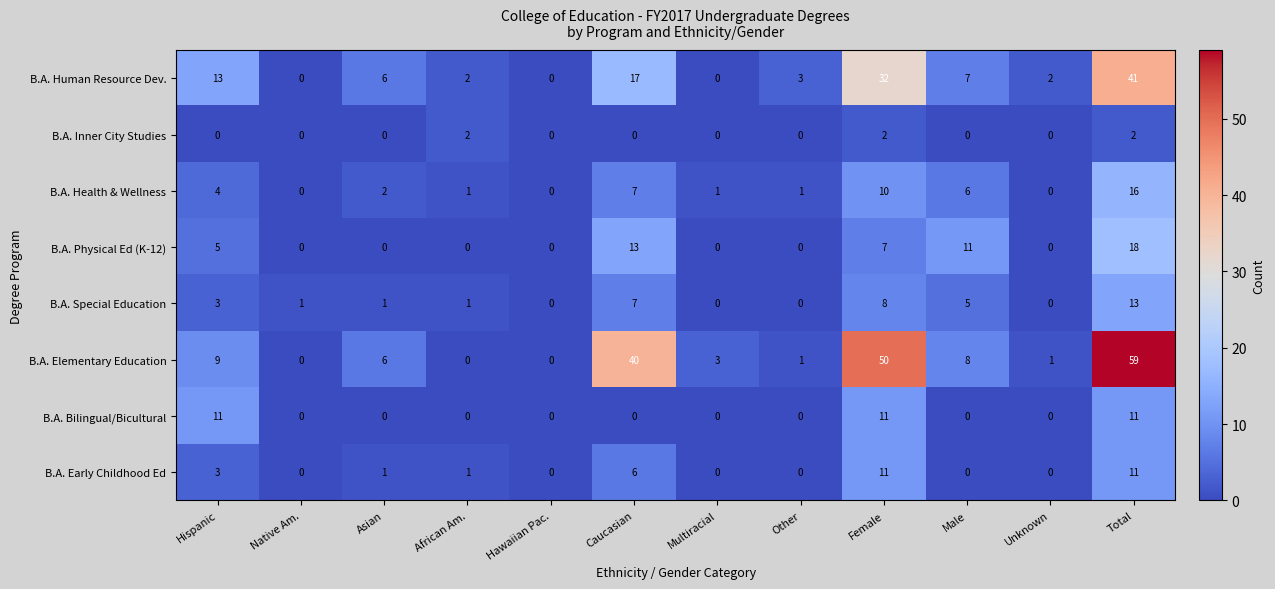

Which category has the highest value across all series?

Total